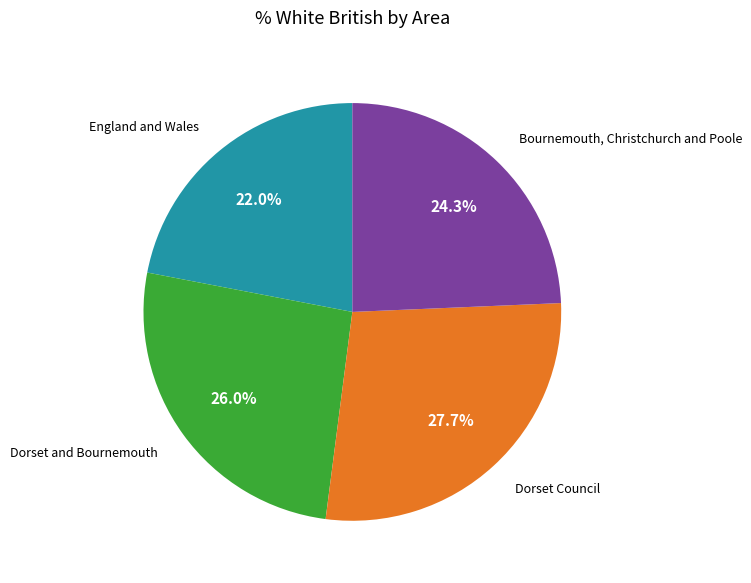

Does any single category account for the majority?

No